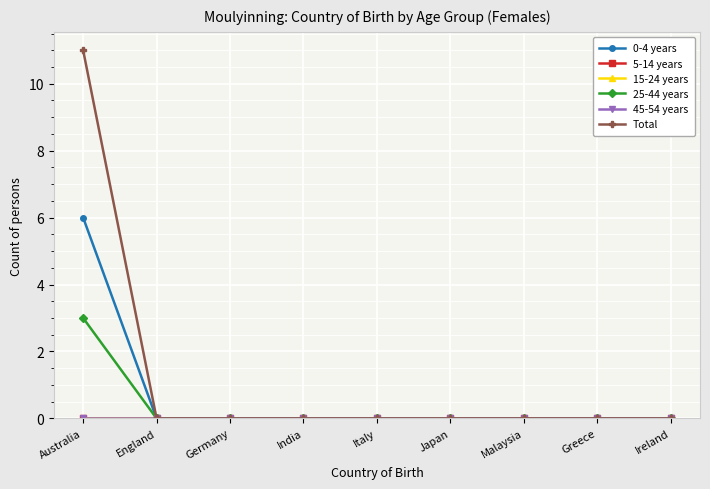

Is this an area chart (filled region under the line)?

No